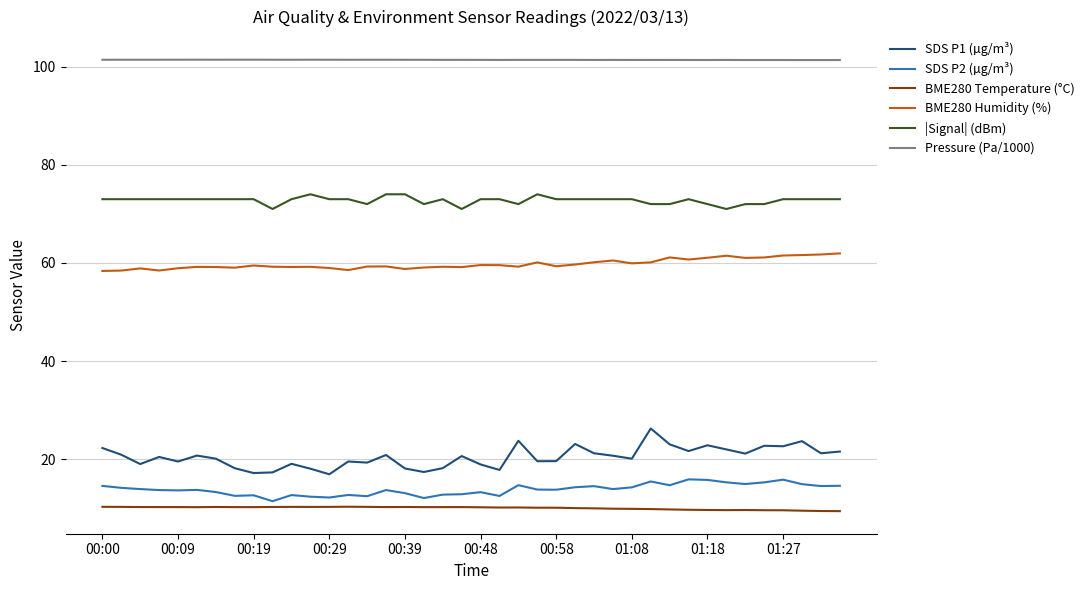

What is the greatest value displayed?

101.4